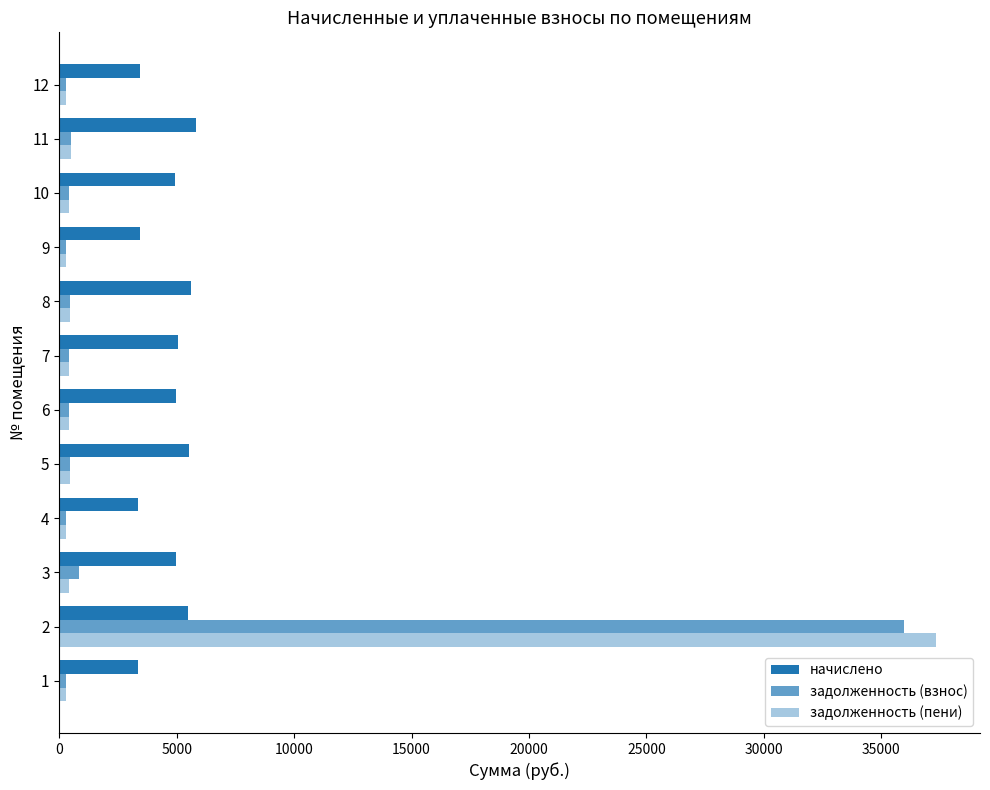

How many series are shown in this chart?

3